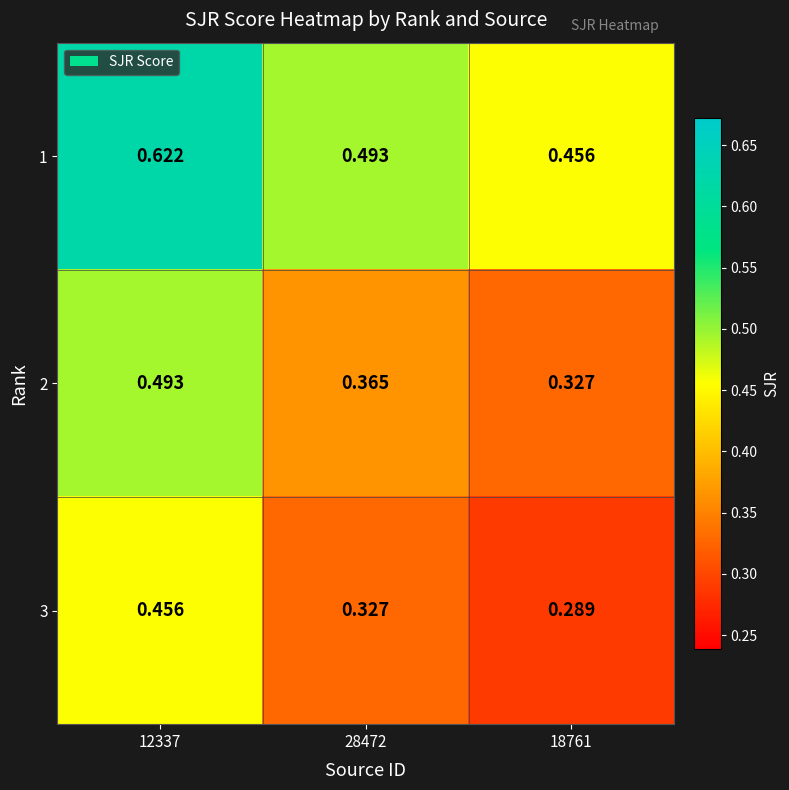

How many series are shown in this chart?

3